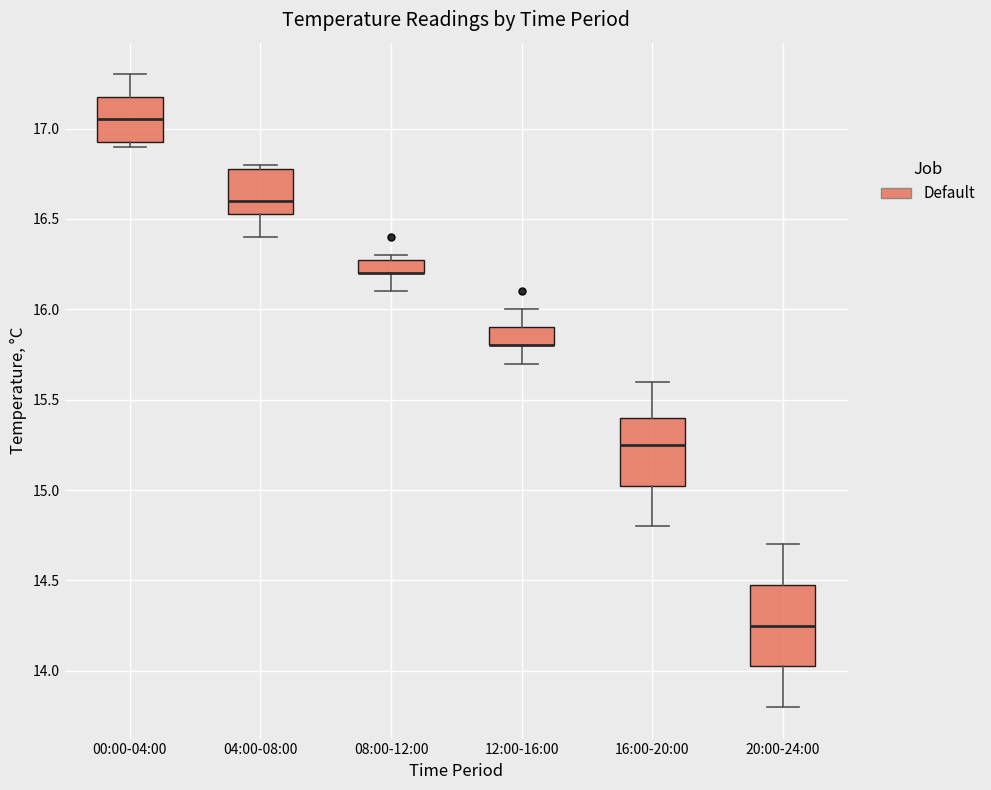

Which box is the tallest, from its lower edge to its upper edge?

20:00-24:00